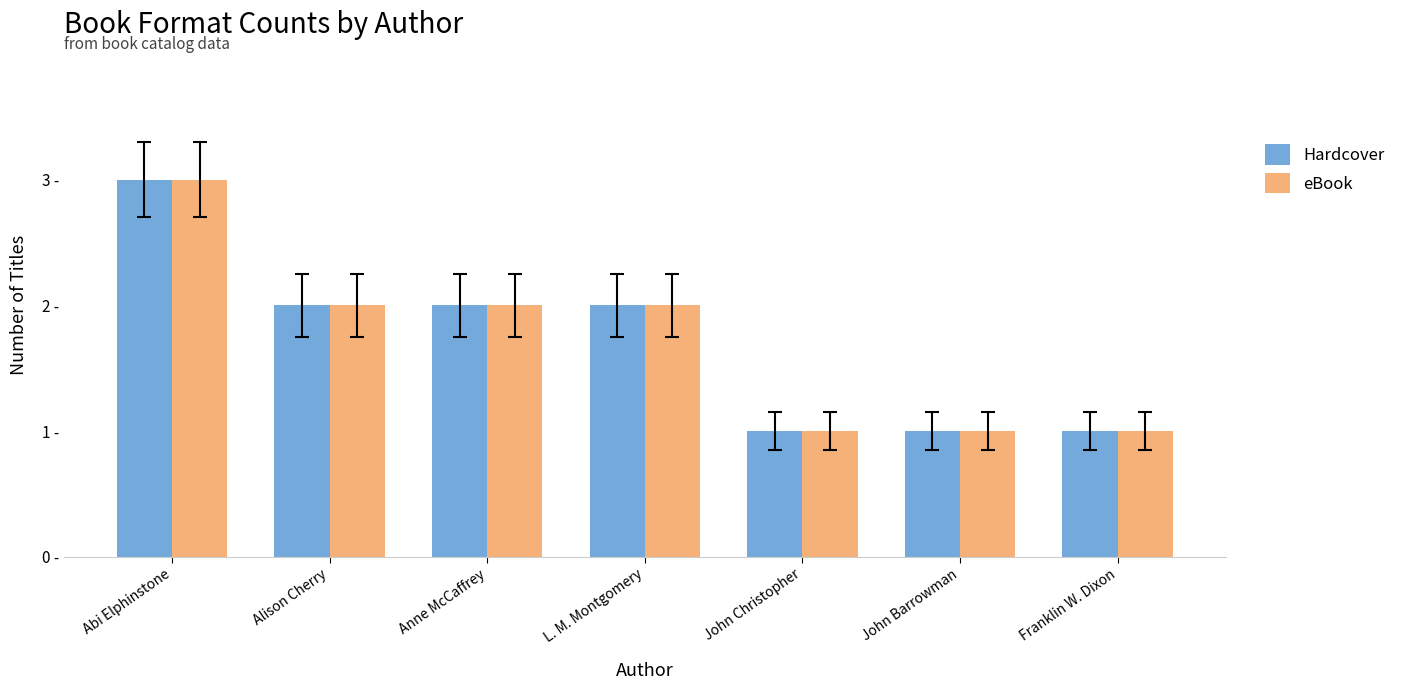

What are all the series names shown in the legend?

Hardcover, eBook